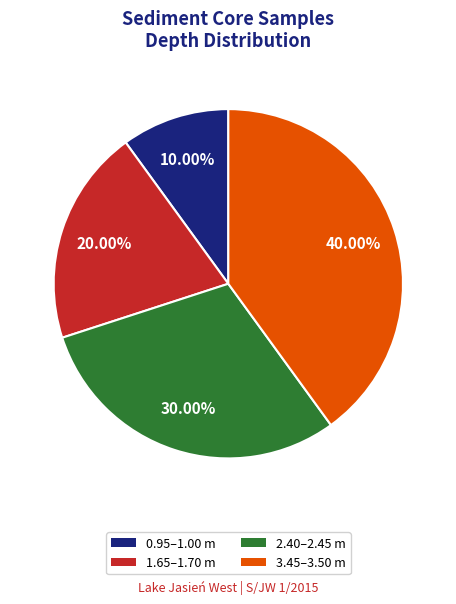

Which category has the smallest portion of the pie?

0.95–1.00 m